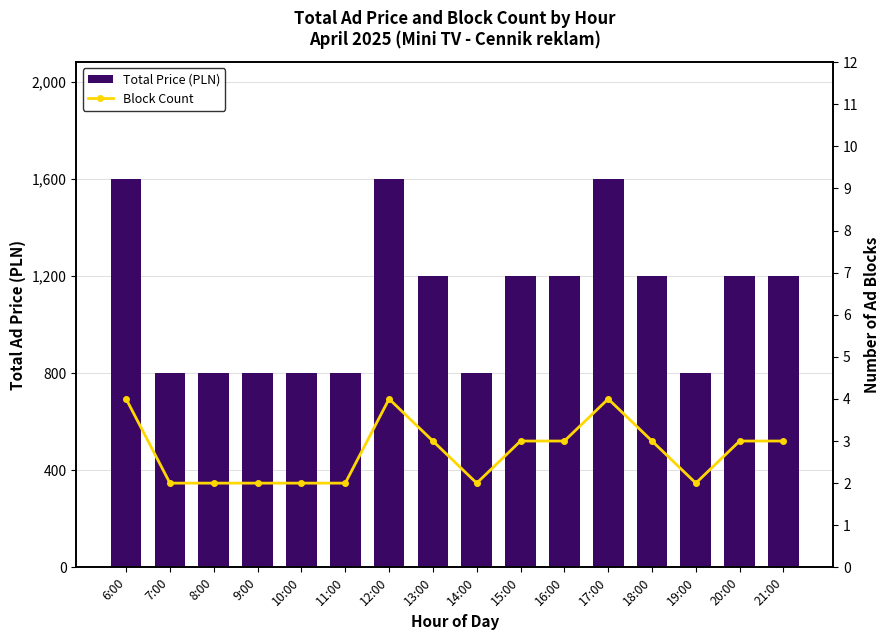

Count the number of categories in the chart.

16